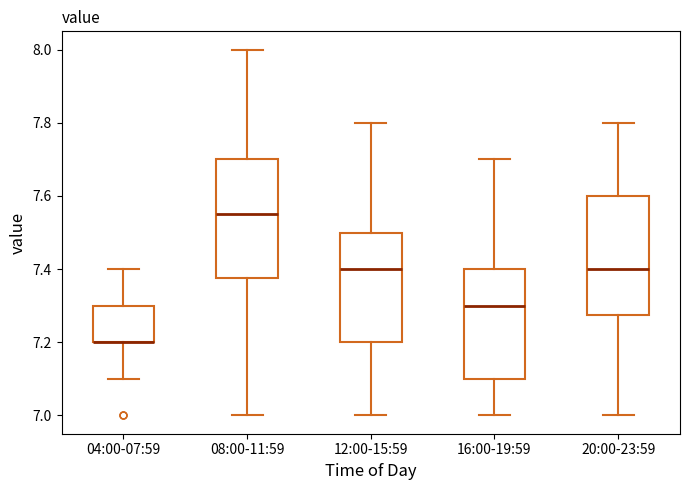

Reading left to right, read every box against the y-axis: the position of its median line, the range the box covers, and the ends of its whiskers. The values are not printed on the chart, so give them approximately, as read against the axis.

04:00-07:59: median 7.20 (drawn on the box's lower edge), box 7.20 to 7.30, whiskers 7.10 to 7.40
08:00-11:59: median 7.56, box 7.38 to 7.70, whiskers 7.00 to 8.00
12:00-15:59: median 7.40, box 7.20 to 7.50, whiskers 7.00 to 7.80
16:00-19:59: median 7.30, box 7.10 to 7.40, whiskers 7.00 to 7.70
20:00-23:59: median 7.40, box 7.28 to 7.60, whiskers 7.00 to 7.80